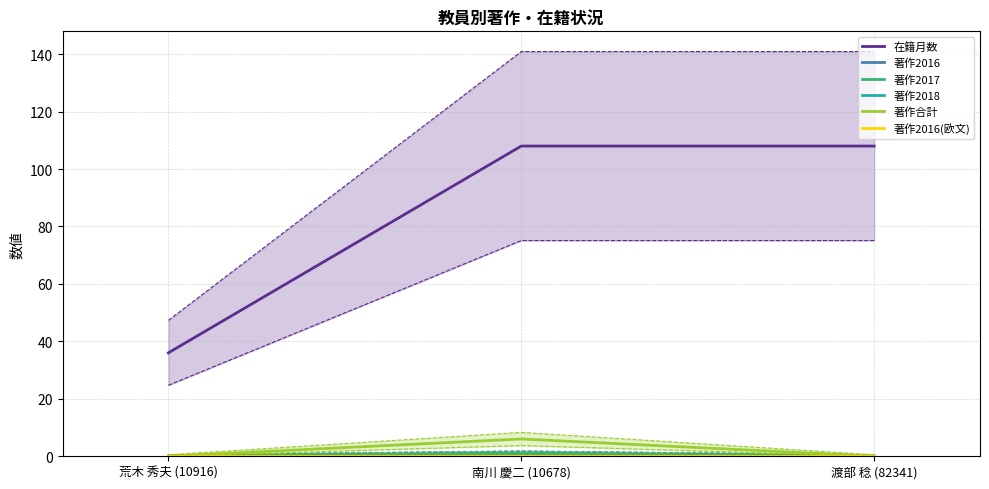

What is the label of the 2nd point from the left?

南川 慶二 (10678)